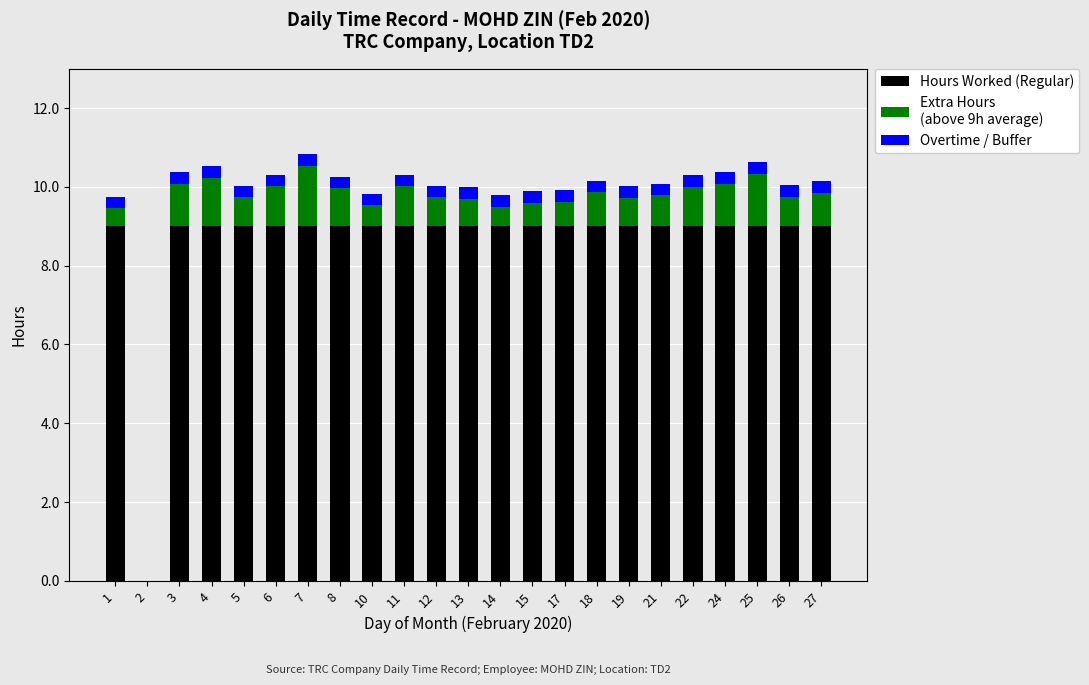

What is the total value across all series at 3?

10.4